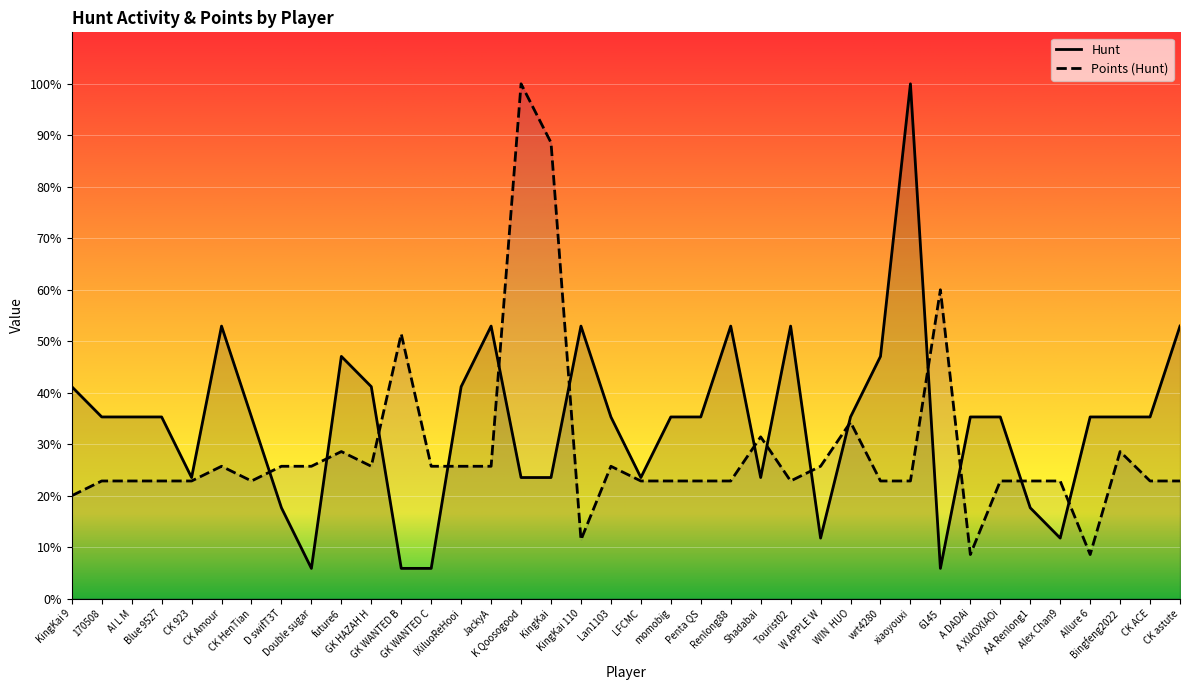

How many lines are shown in the chart?

2